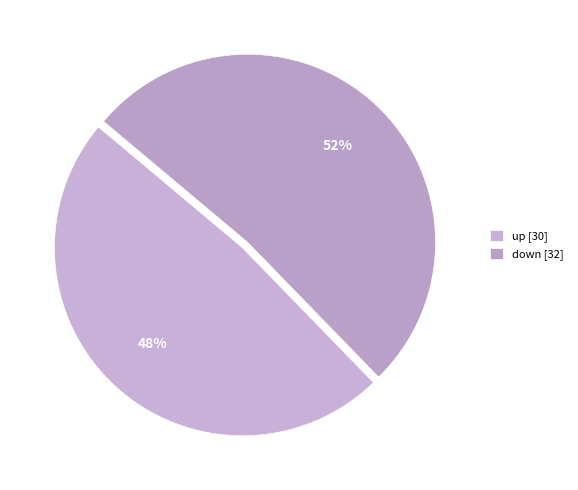

Rank the categories by value from lowest to highest.

up, down